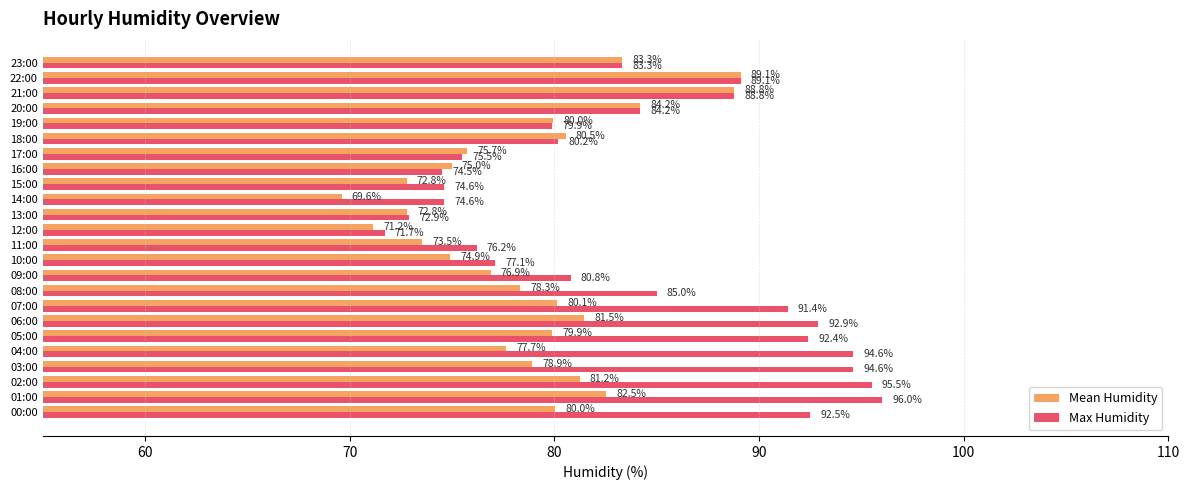

What is the average value of the Max Humidity series?

84.1